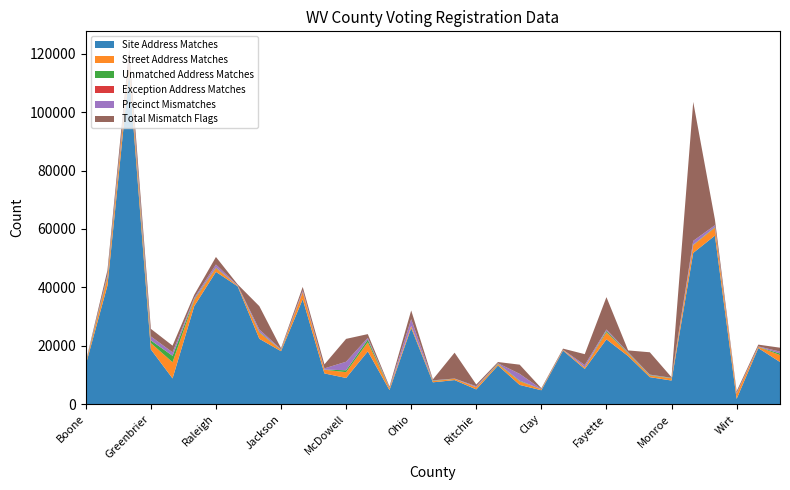

Reading right to left, transcribe all the data shown in this chart.

Site Address Matches: Randolph=14402	Marshall=19175	Wirt=1763	Monongalia=57703	Cabell=51783	Monroe=8060	Taylor=9219	Mineral=16433	Fayette=22174	Morgan=12020	Hancock=18309	Clay=4727	Braxton=6553	Hampshire=13216	Ritchie=5017	Hardy=8212	Summers=7449	Ohio=26070	Tyler=4787	Logan=18039	McDowell=8936	Lincoln=10494	Putnam=35909	Jackson=18110	Wayne=22361	Jefferson=40343	Raleigh=45293	Mercer=33568	Mingo=8782	Greenbrier=18724	Kanawha=113774	Harrison=40638	Boone=13428
Street Address Matches: Randolph=2386	Marshall=400	Wirt=1785	Monongalia=2709	Cabell=2675	Monroe=754	Taylor=541	Mineral=870	Fayette=2417	Morgan=533	Hancock=255	Clay=341	Braxton=1239	Hampshire=464	Ritchie=718	Hardy=416	Summers=422	Ohio=672	Tyler=611	Logan=3146	McDowell=1984	Lincoln=1270	Putnam=2372	Jackson=385	Wayne=2110	Jefferson=213	Raleigh=1219	Mercer=2022	Mingo=5543	Greenbrier=2173	Kanawha=3008	Harrison=2566	Boone=553
Unmatched Address Matches: Randolph=535	Marshall=22	Wirt=4	Monongalia=197	Cabell=129	Monroe=104	Taylor=152	Mineral=201	Fayette=458	Morgan=31	Hancock=12	Clay=21	Braxton=208	Hampshire=155	Ritchie=49	Hardy=44	Summers=135	Ohio=23	Tyler=71	Logan=918	McDowell=654	Lincoln=50	Putnam=77	Jackson=102	Wayne=244	Jefferson=8	Raleigh=199	Mercer=312	Mingo=2205	Greenbrier=926	Kanawha=340	Harrison=381	Boone=163
Exception Address Matches: Randolph=0	Marshall=1	Wirt=0	Monongalia=0	Cabell=0	Monroe=0	Taylor=9	Mineral=0	Fayette=49	Morgan=6	Hancock=0	Clay=0	Braxton=0	Hampshire=8	Ritchie=0	Hardy=0	Summers=0	Ohio=12	Tyler=0	Logan=1	McDowell=0	Lincoln=0	Putnam=113	Jackson=34	Wayne=0	Jefferson=0	Raleigh=102	Mercer=0	Mingo=0	Greenbrier=0	Kanawha=1	Harrison=4	Boone=17
Precinct Mismatches: Randolph=644	Marshall=165	Wirt=231	Monongalia=651	Cabell=1322	Monroe=72	Taylor=161	Mineral=229	Fayette=445	Morgan=777	Hancock=42	Clay=68	Braxton=2347	Hampshire=151	Ritchie=325	Hardy=72	Summers=124	Ohio=2313	Tyler=147	Logan=583	McDowell=2925	Lincoln=408	Putnam=495	Jackson=157	Wayne=839	Jefferson=115	Raleigh=986	Mercer=511	Mingo=1200	Greenbrier=1349	Kanawha=1269	Harrison=722	Boone=173
Total Mismatch Flags: Randolph=1341	Marshall=599	Wirt=588	Monongalia=1967	Cabell=47605	Monroe=201	Taylor=7658	Mineral=641	Fayette=11087	Morgan=3726	Hancock=373	Clay=262	Braxton=3149	Hampshire=404	Ritchie=590	Hardy=8858	Summers=325	Ohio=2980	Tyler=381	Logan=1274	McDowell=7833	Lincoln=1375	Putnam=1167	Jackson=363	Wayne=7985	Jefferson=325	Raleigh=2595	Mercer=1034	Mingo=2276	Greenbrier=2602	Kanawha=3221	Harrison=1581	Boone=104